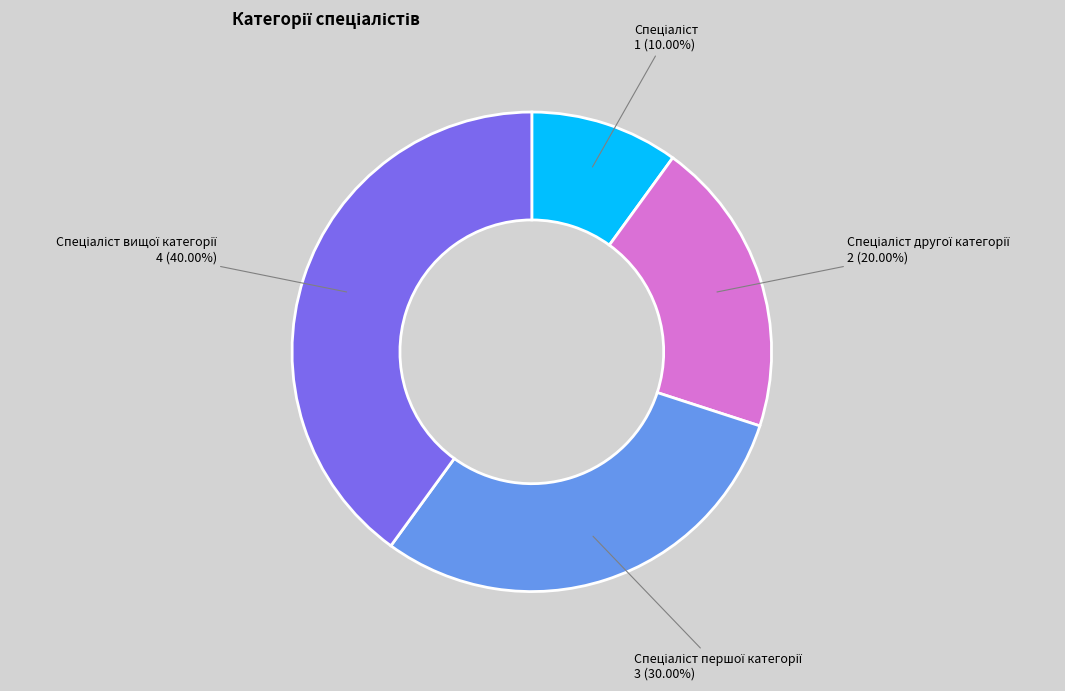

Is there any slice that represents more than half of the pie?

No